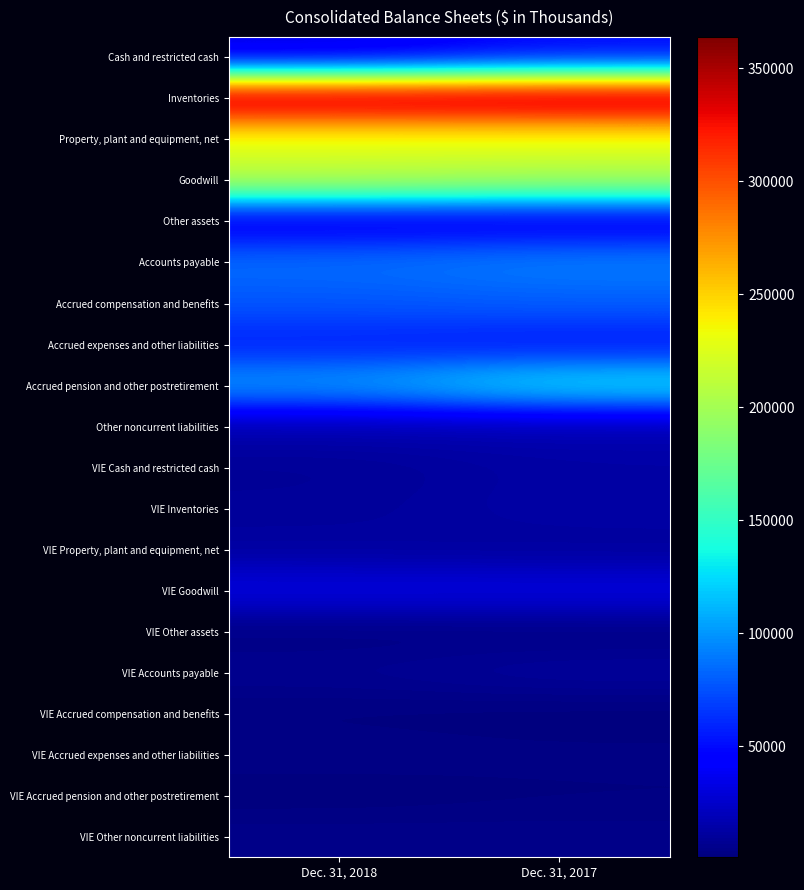

Which has a higher value, Dec. 31, 2018 or Dec. 31, 2017?

Dec. 31, 2017